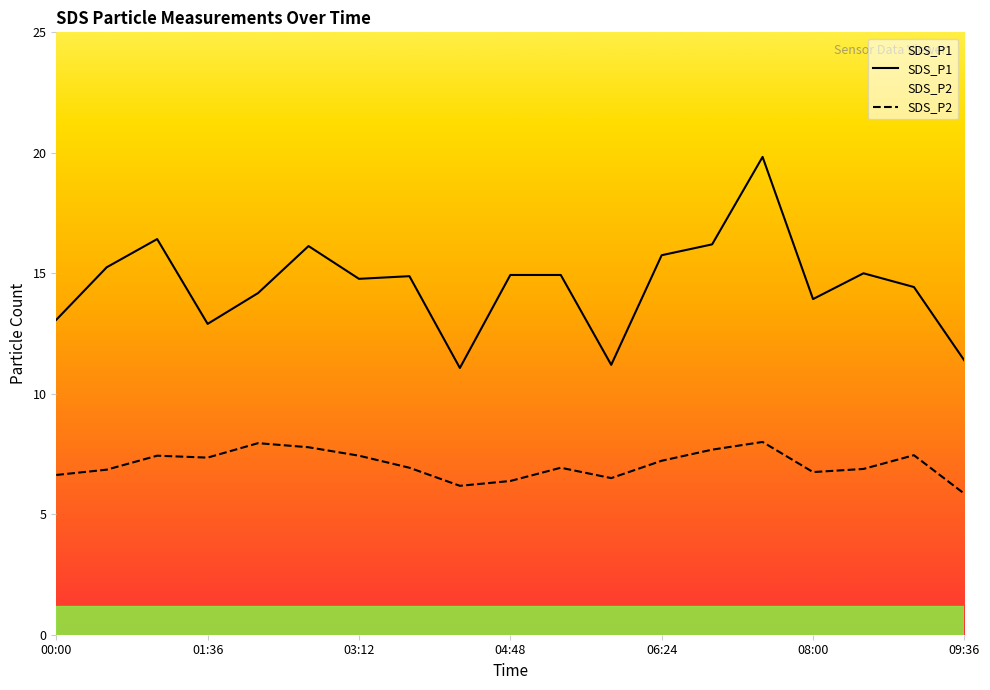

The SDS_P2 series shows 7.3 at 01:36. True or false?

True